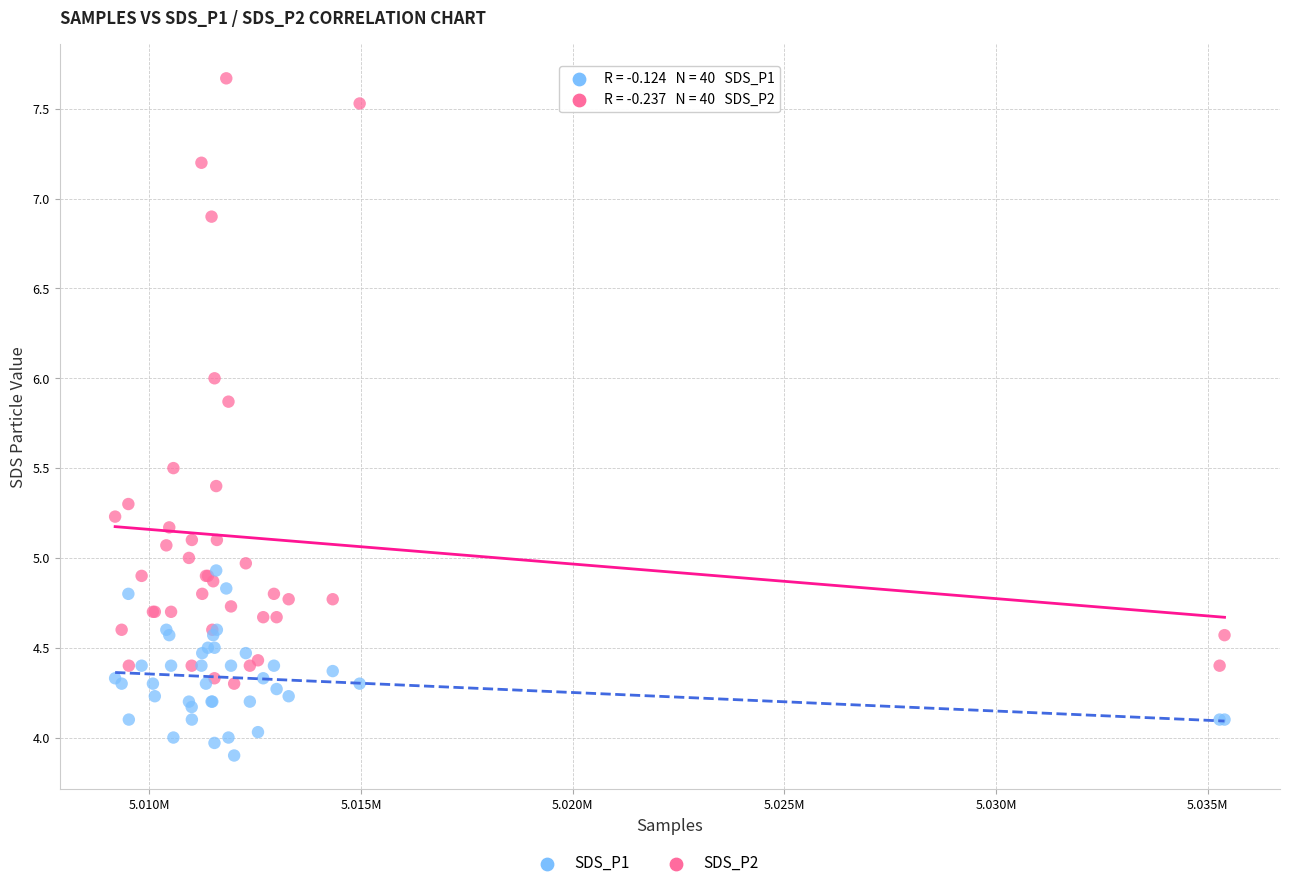

Which series reaches the minimum Y coordinate?

SDS_P2